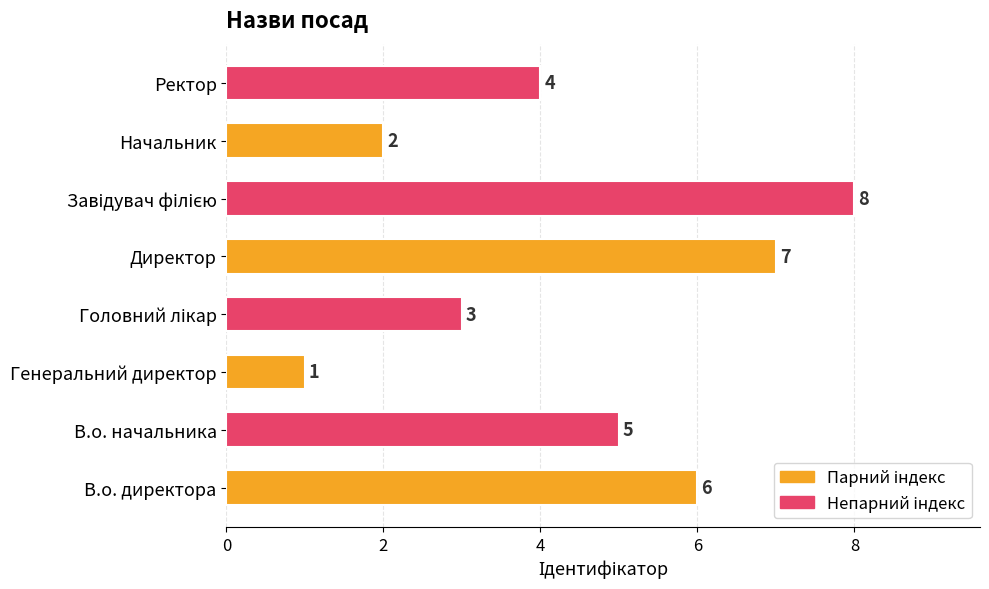

Count the number of data series in this chart.

1